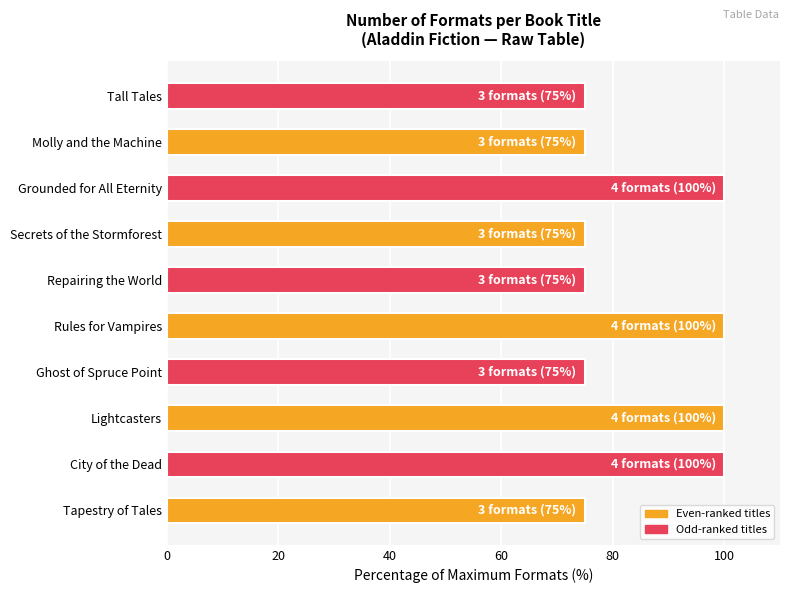

What is the smallest value displayed?

75